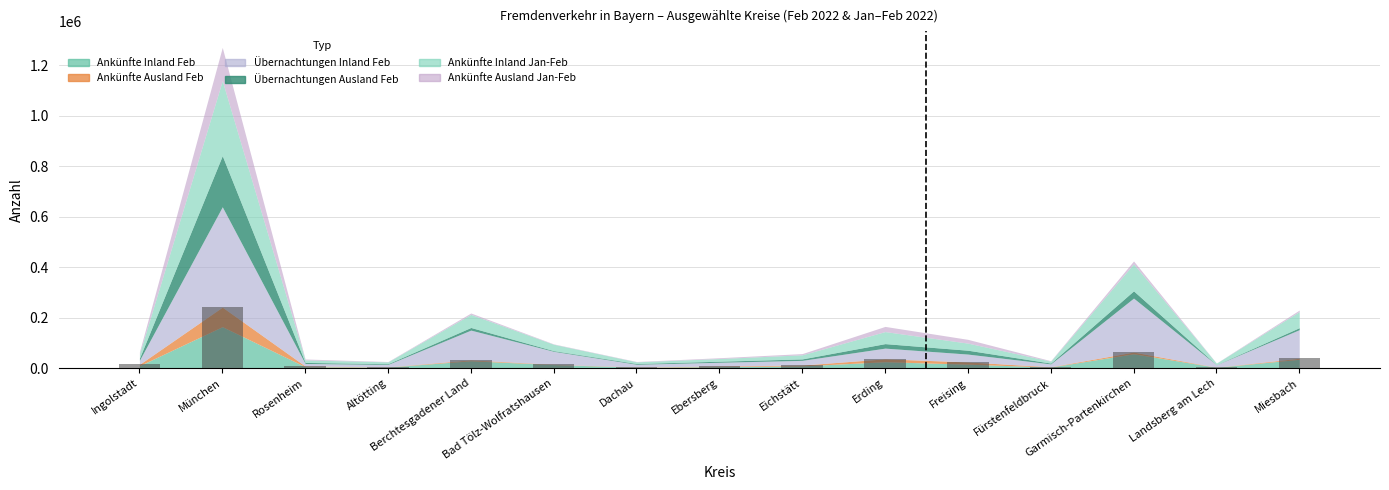

Does the chart contain stacked bars?

No